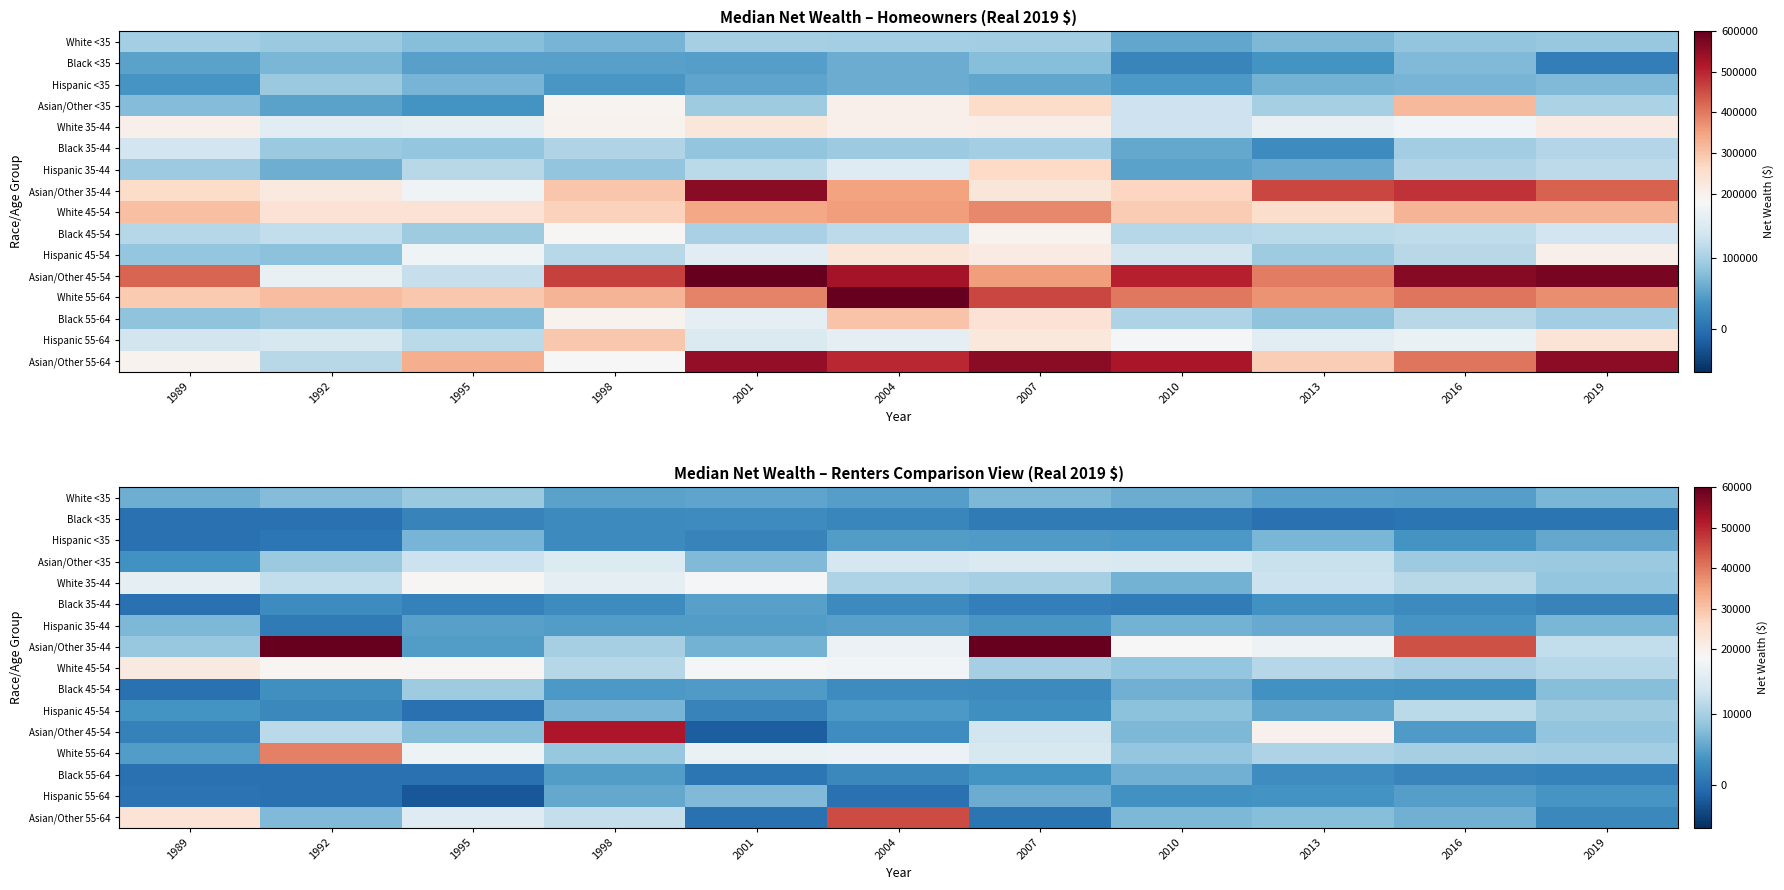

What is the difference between the highest and lowest values at 1992?

60657